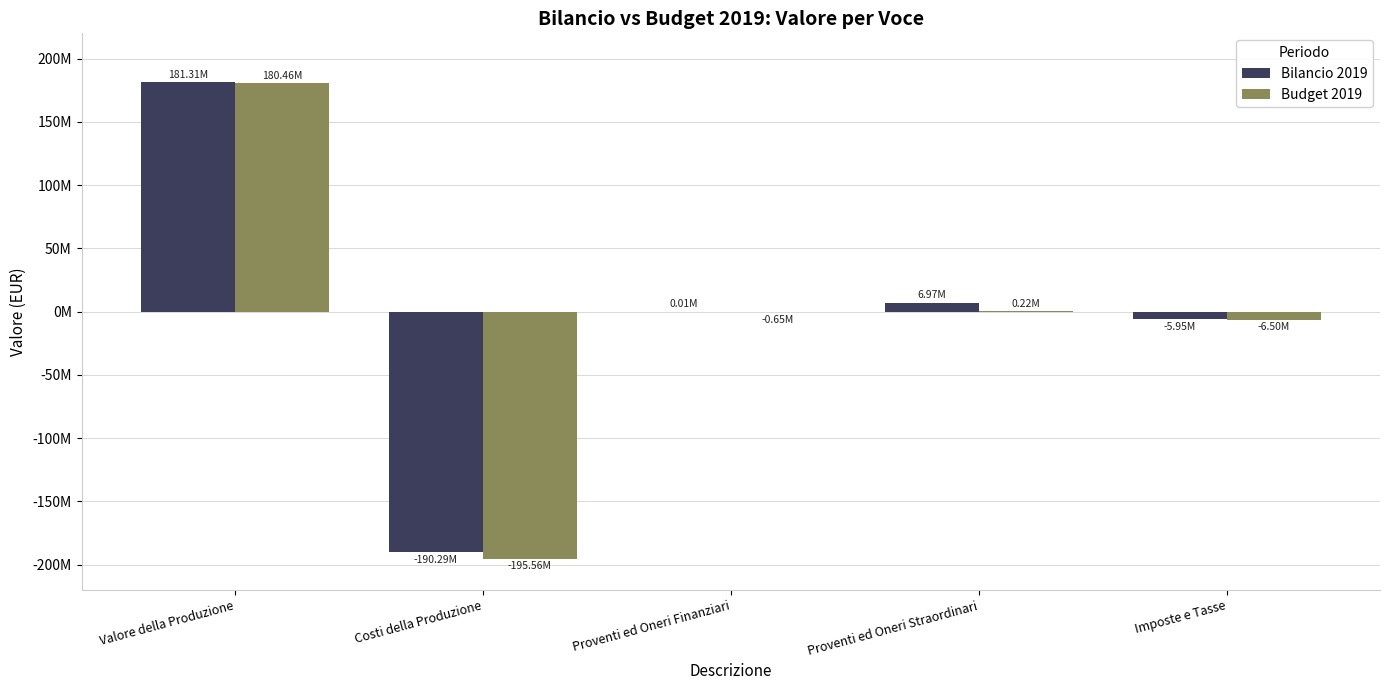

What is the average value of the Budget 2019 series?

-4406992.8